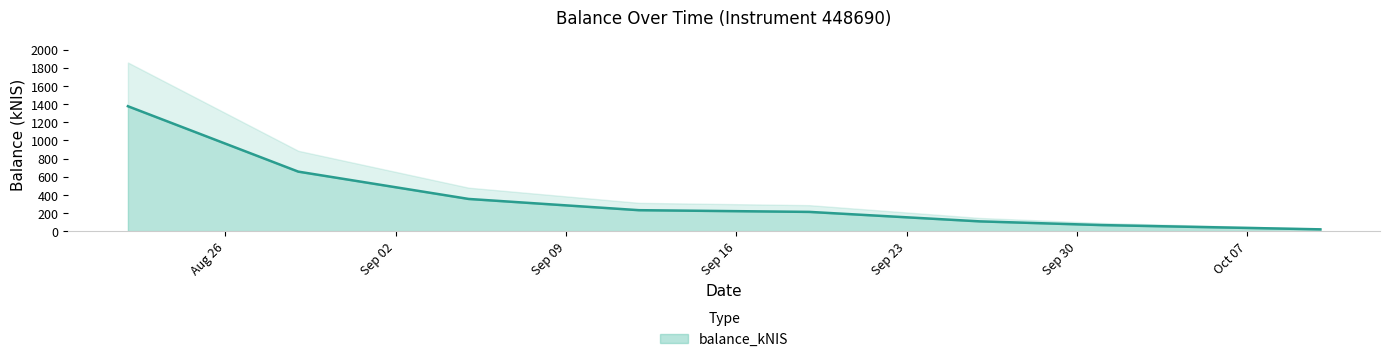

At which label does the data first exceed 230?

2024-08-22